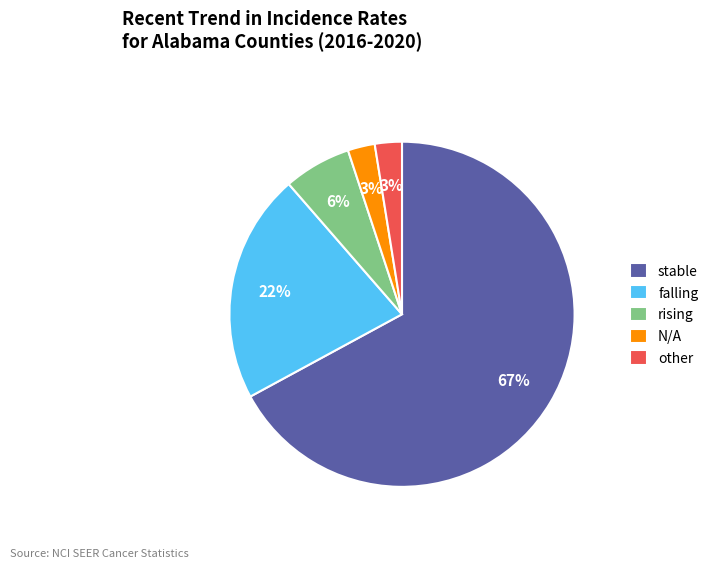

How many segments does this pie chart have?

5